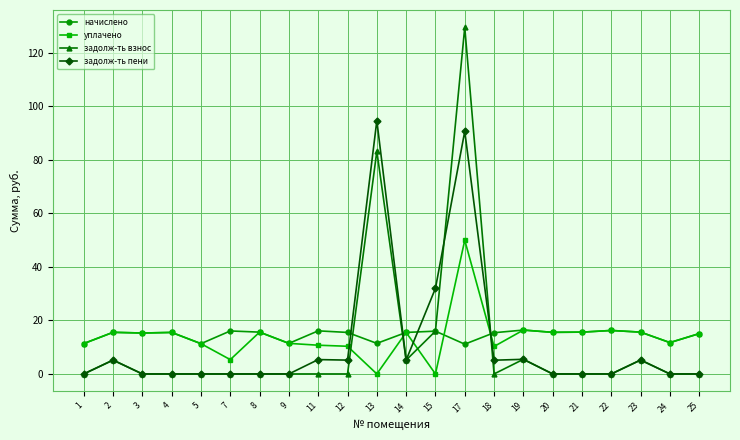

At which category is the sum across all series the highest?

17